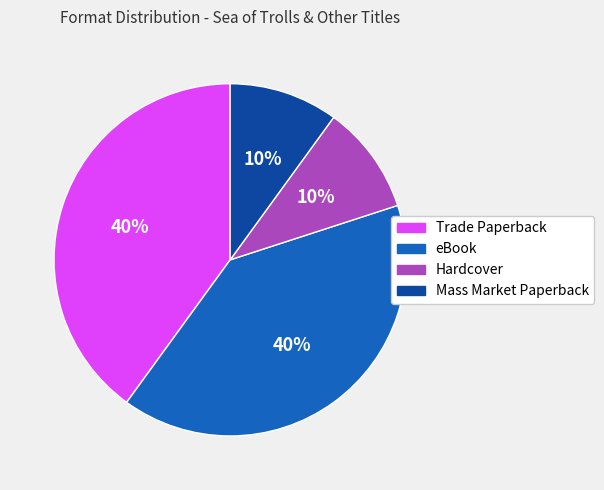

Which has a higher value, Hardcover or eBook?

eBook